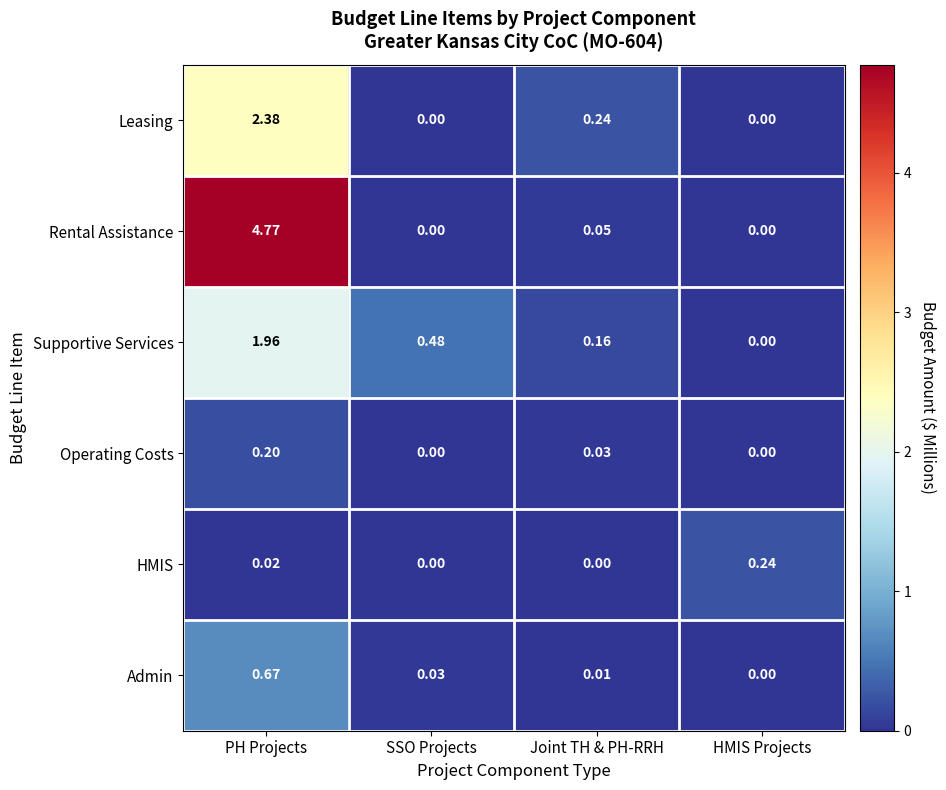

At which category is the sum across all series the highest?

PH Projects